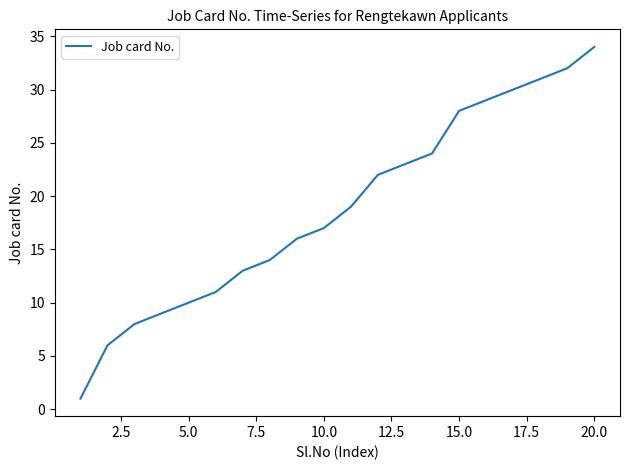

What is the maximum value shown in the chart?

34